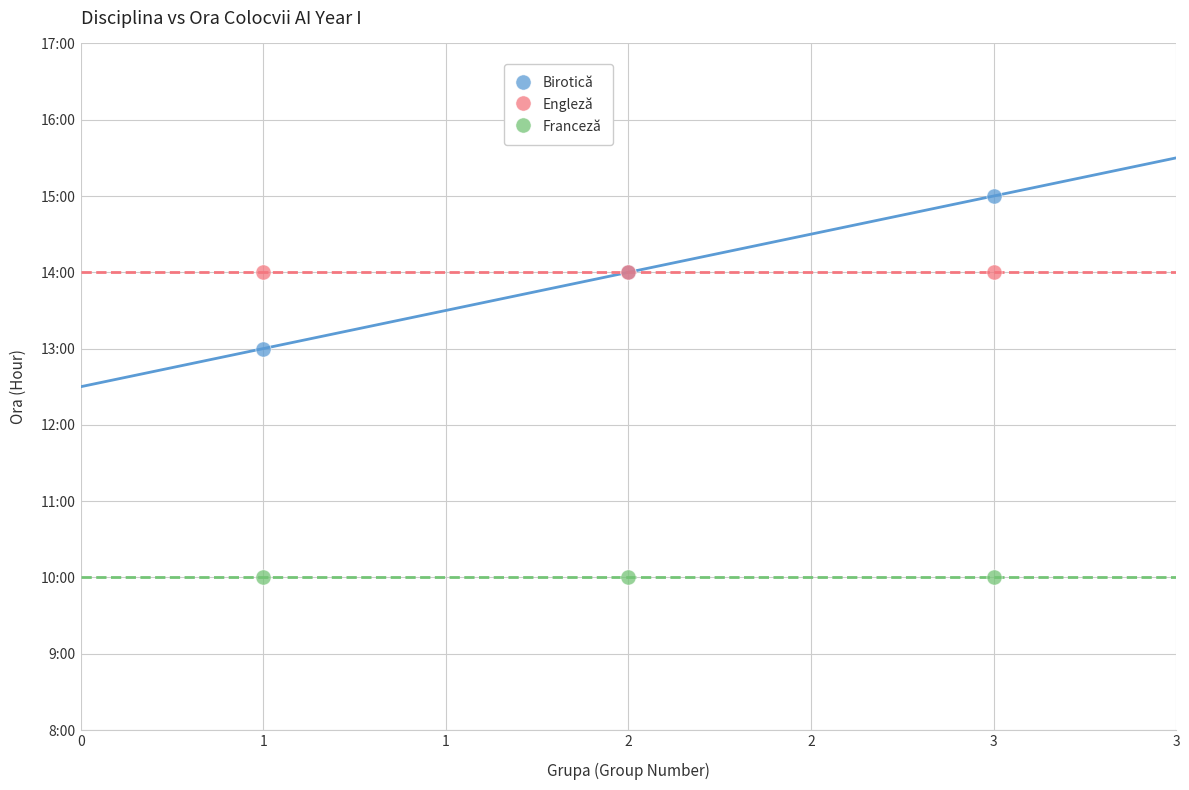

What are all the series names shown in the legend?

Birotică, Engleză, Franceză